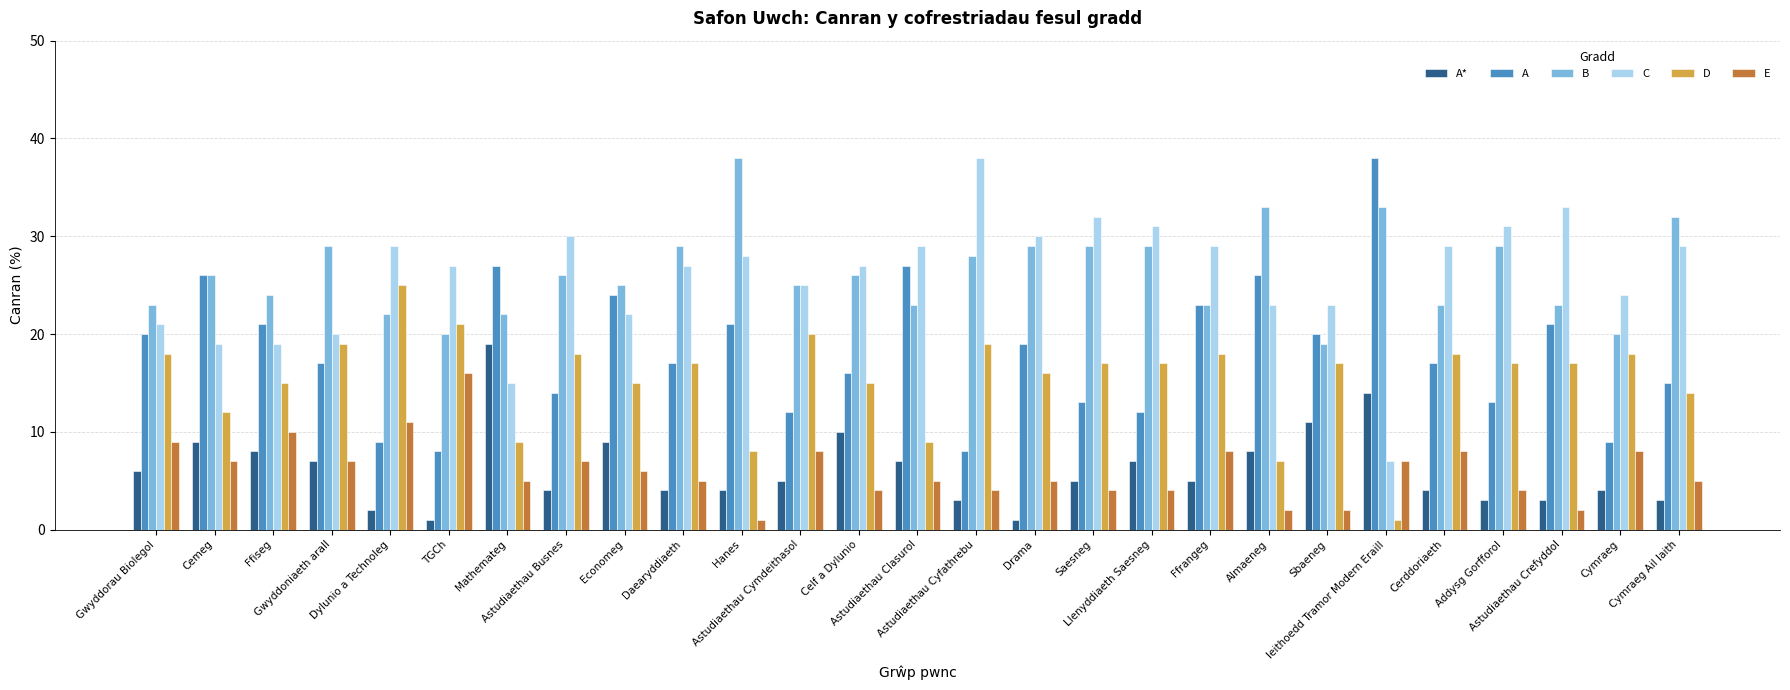

What is the total value across all series at Ffrangeg?

106